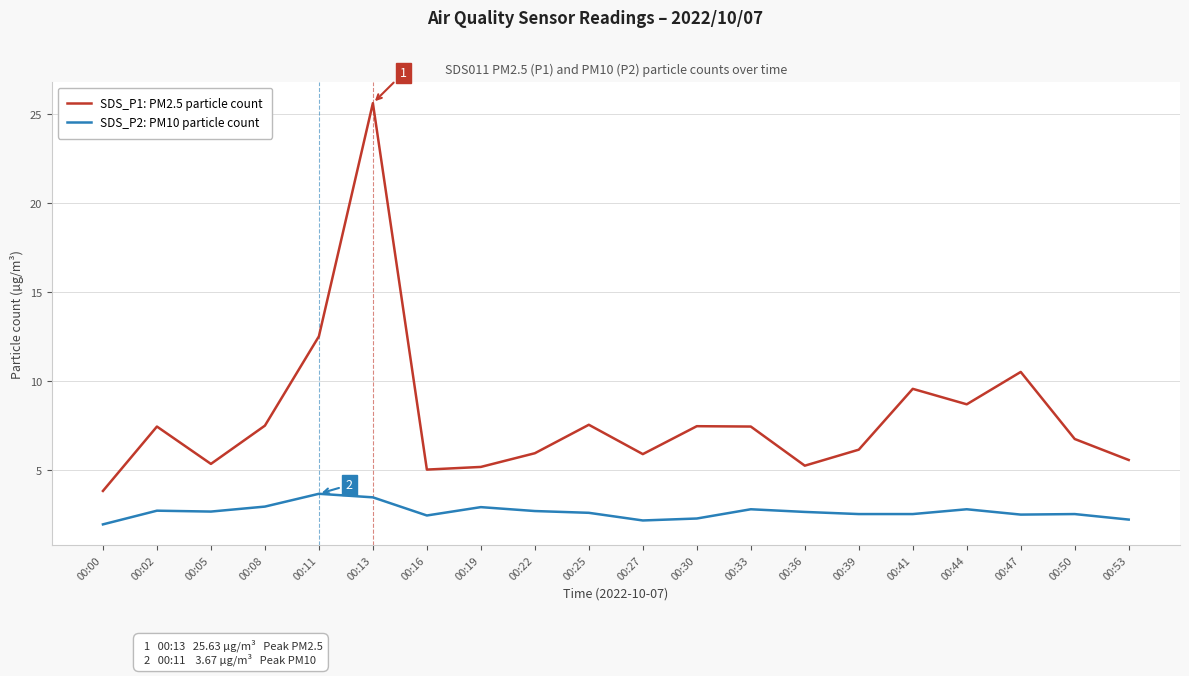

Which series has the widest spread of values?

SDS_P1: PM2.5 particle count